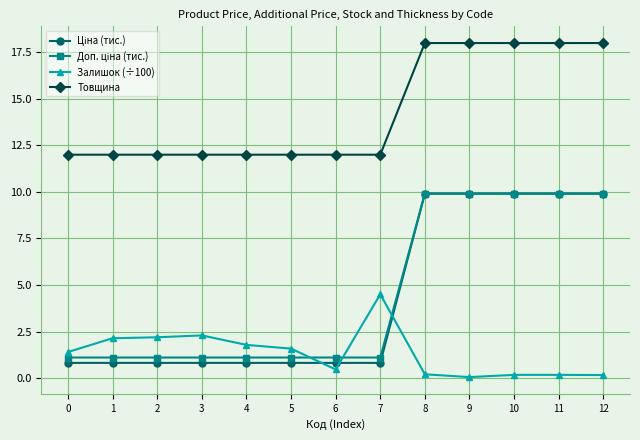

Is it true that Залишок (÷100) equals 0.2 at 12?

True